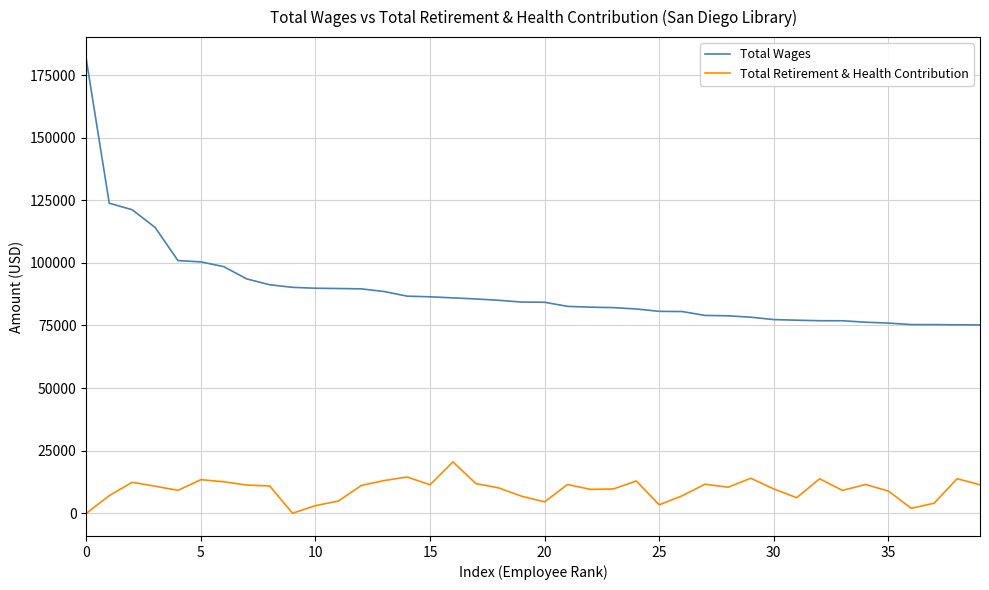

Which series has the widest spread of values?

Total Wages